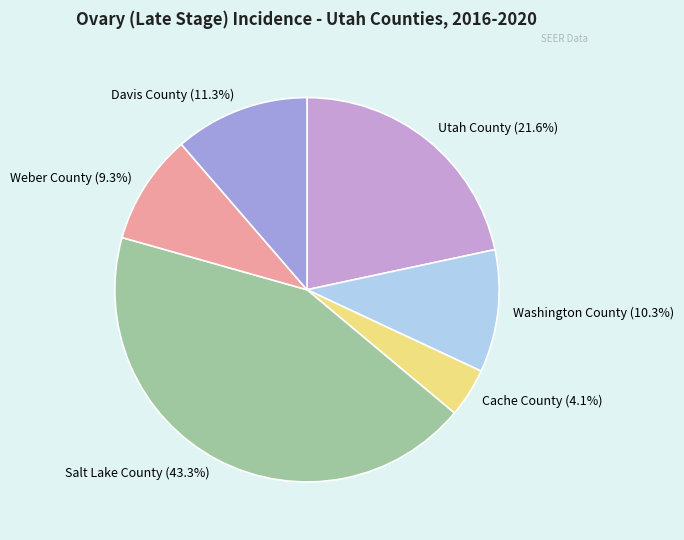

Which category has the smallest portion of the pie?

Cache County